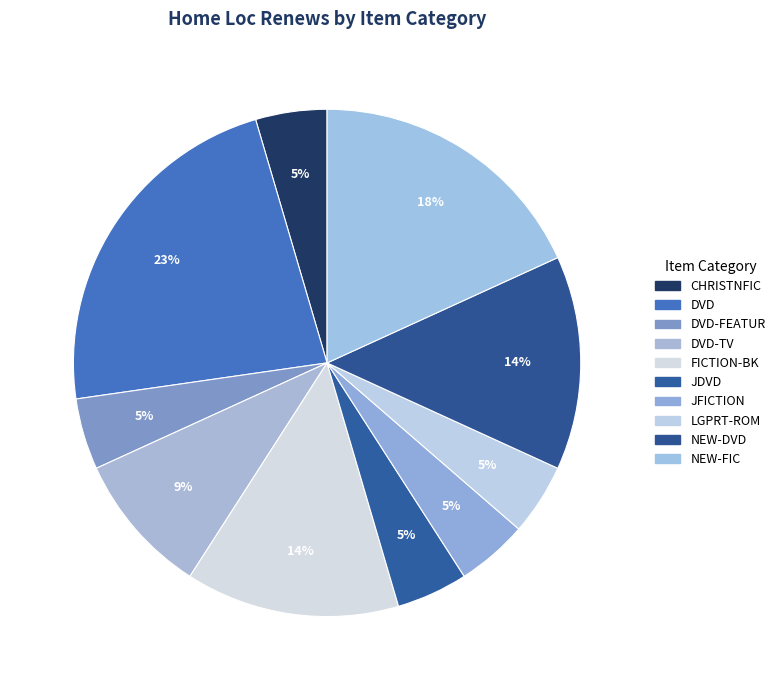

Is there a majority slice in this chart?

No